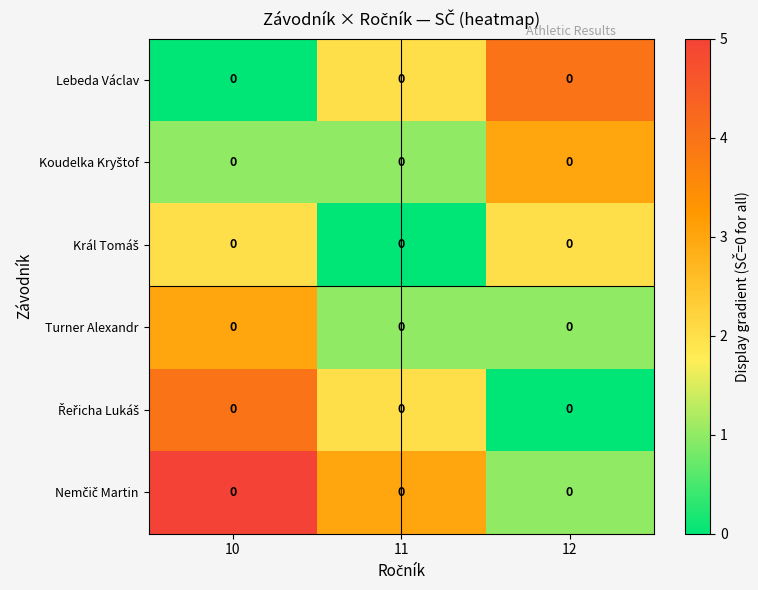

How many Lebeda Václav values are between 0 and 4?

3